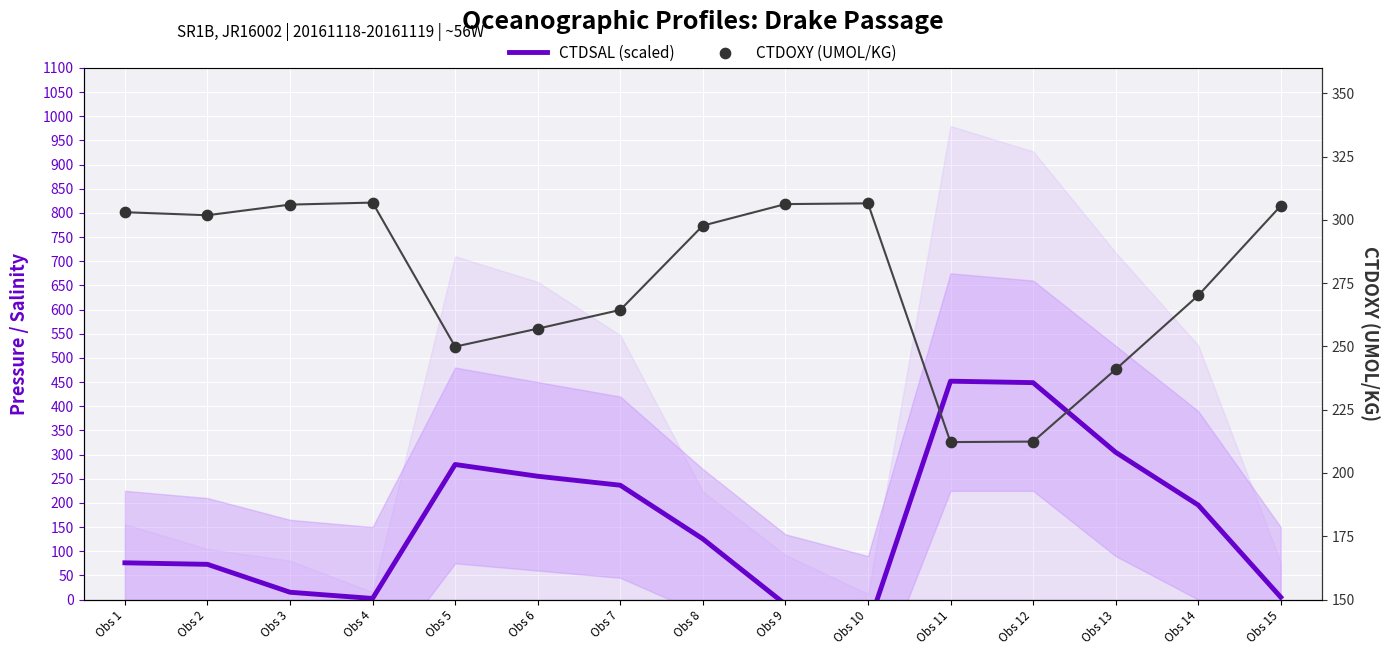

Which series contains the lowest Y value?

CTDSAL (scaled)